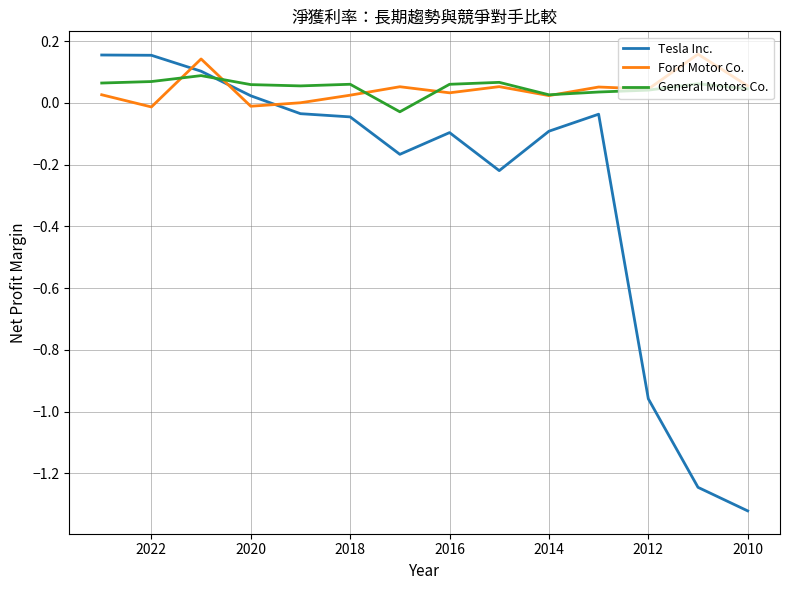

What is the smallest value displayed?

-1.3